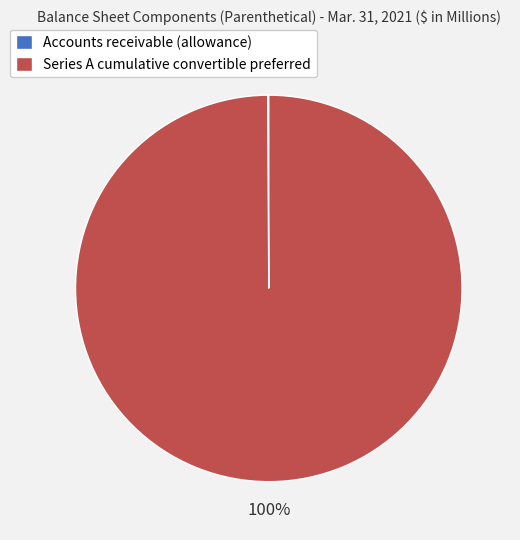

To the nearest percent, what percentage of the pie is Series A cumulative convertible preferred?

100%